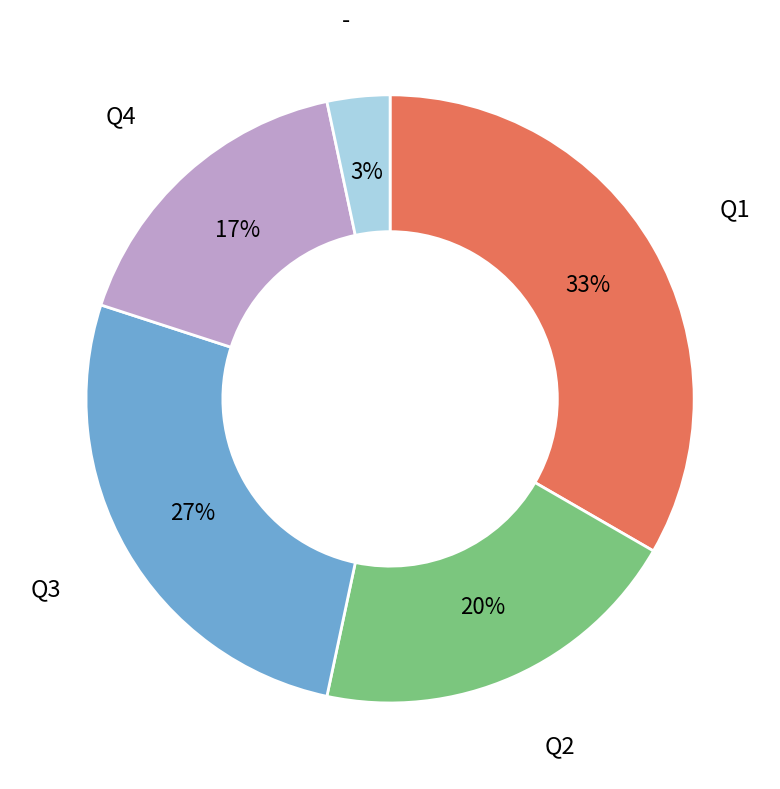

Is the sum of Q3 and Q4 greater than half?

No